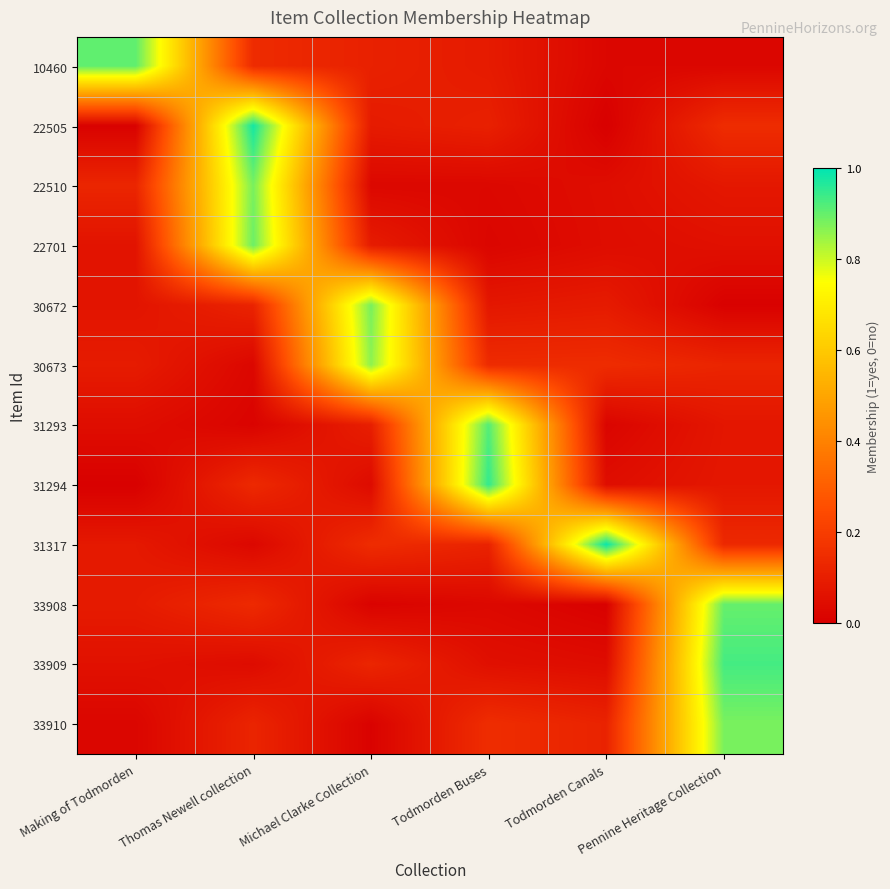

At which category does the chart reach its minimum across all series?

Todmorden Canals